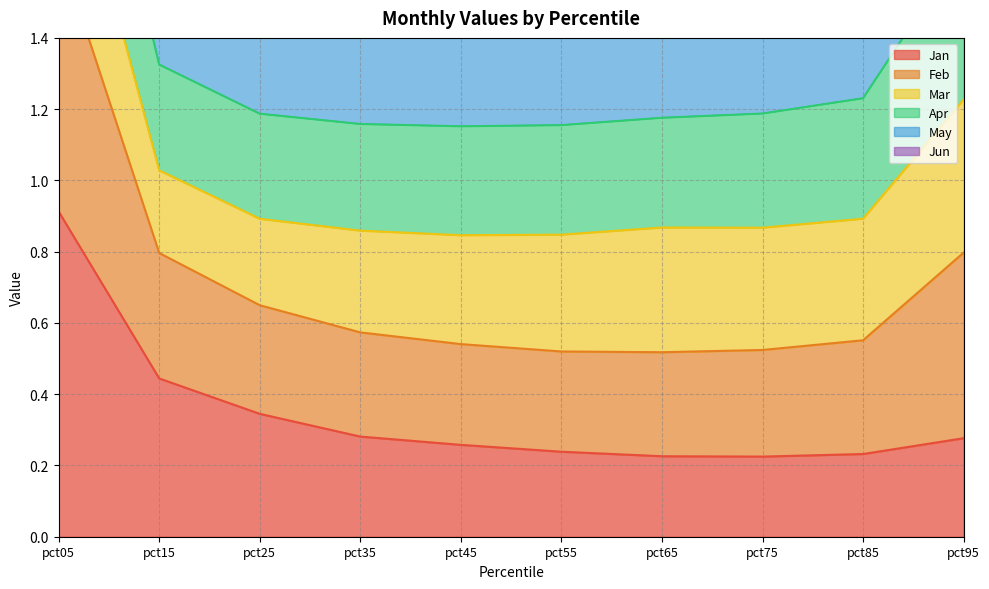

What is the value of the Jan point at the 9th from the left?

0.2